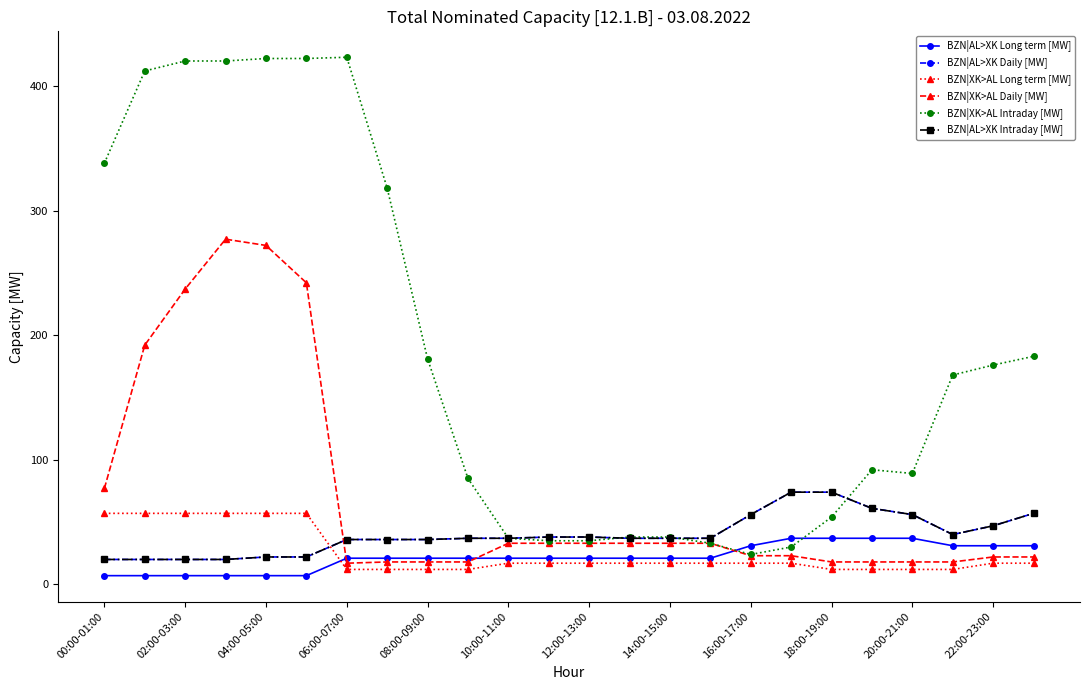

What is the sum of all BZN|AL>XK Daily [MW] values?

958